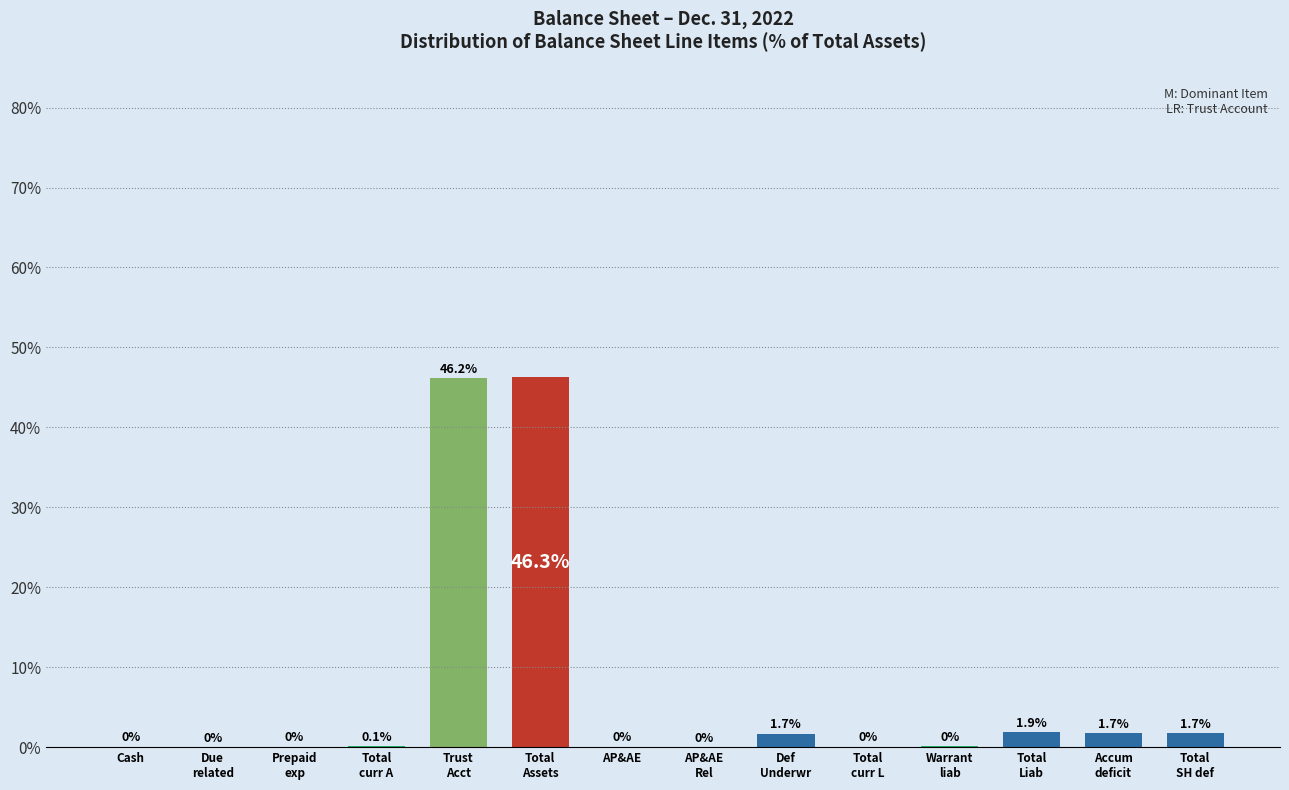

What is the greatest value displayed?

46.3